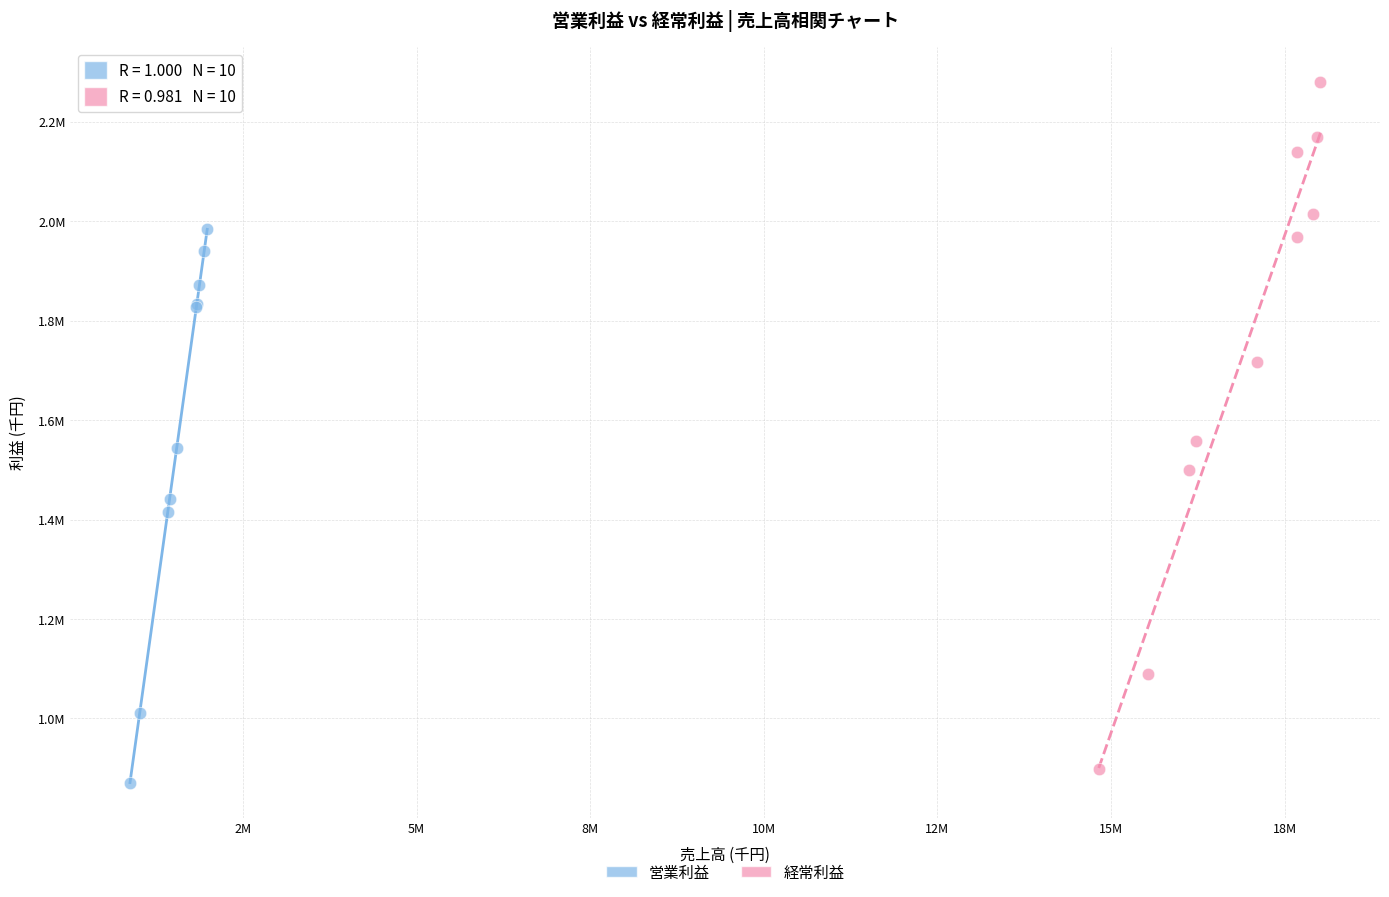

Which series reaches the minimum Y coordinate?

営業利益